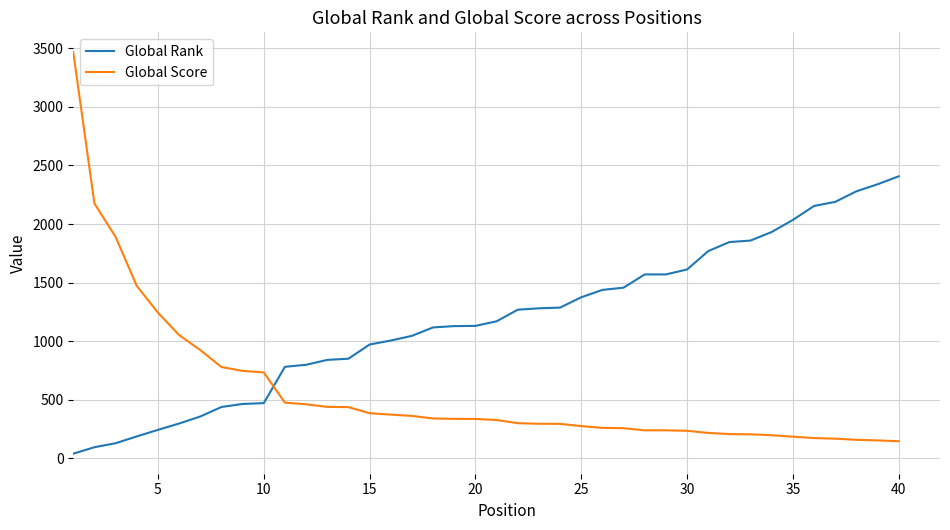

List the series in order of their overall mean, highest first.

Global Rank, Global Score